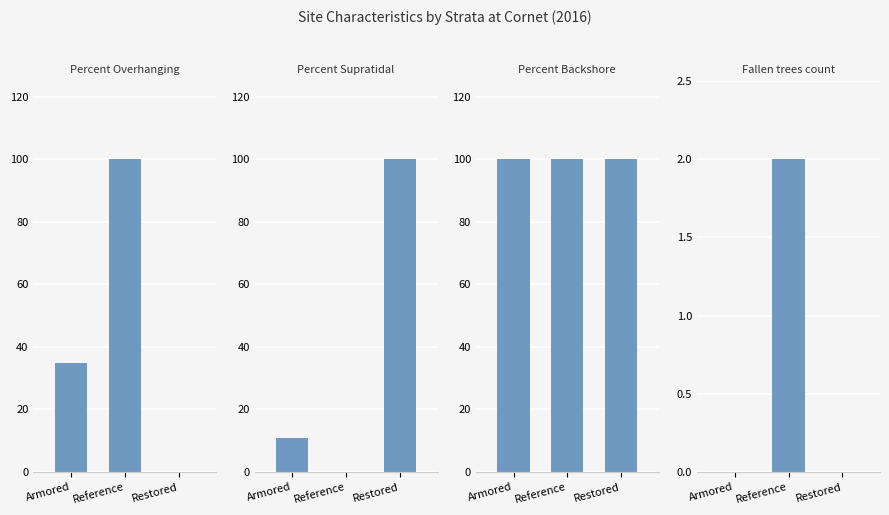

The Percent_Overhanging series shows 45 at Restored. True or false?

False